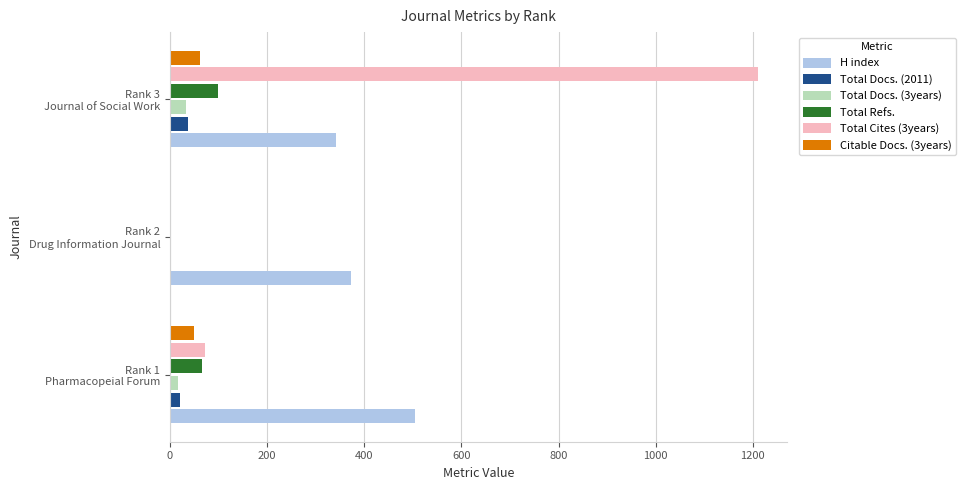

What is the maximum value shown in the chart?

1210